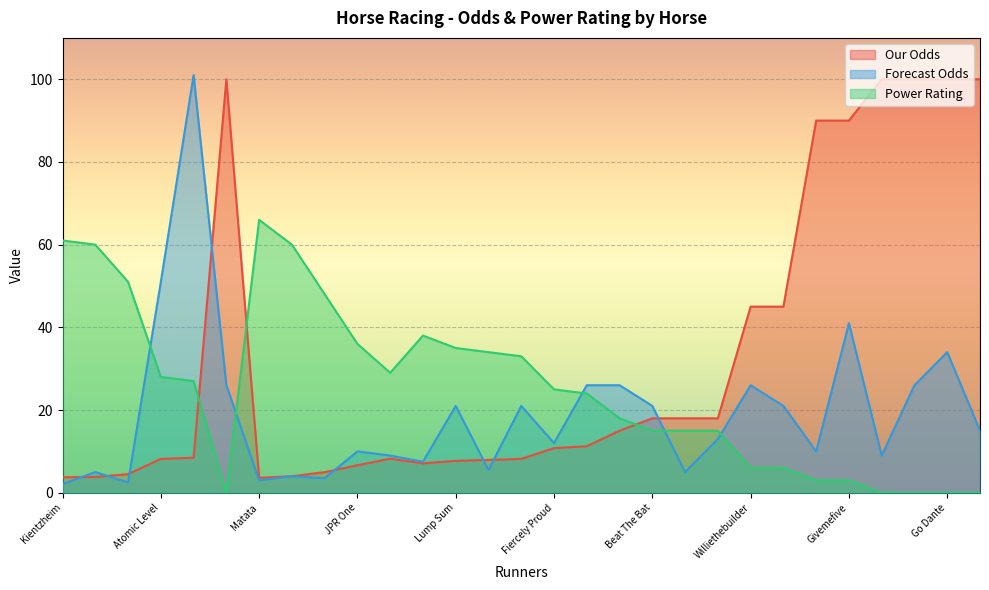

Reading left to right, what are all the values shown in this chart?

Our Odds: 3.8	3.8	4.5	8.2	8.5	100.0	3.6	4.0	5.0	6.6	8.2	7.1	7.7	7.9	8.2	10.8	11.2	15.0	18.0	18.0	18.0	45.0	45.0	90.0	90.0	100.0	100.0	100.0	100.0
Forecast Odds: 2.1	5.0	2.5	51.0	101.0	26.0	3.0	4.0	3.5	10.0	9.0	7.5	21.0	5.5	21.0	12.0	26.0	26.0	21.0	5.0	13.0	26.0	21.0	10.0	41.0	9.0	26.0	34.0	15.0
Power Rating: 61.0	60.0	51.0	28.0	27.0	0.0	66.0	60.0	48.0	36.0	29.0	38.0	35.0	34.0	33.0	25.0	24.0	18.0	15.0	15.0	15.0	6.0	6.0	3.0	3.0	0.0	0.0	0.0	0.0